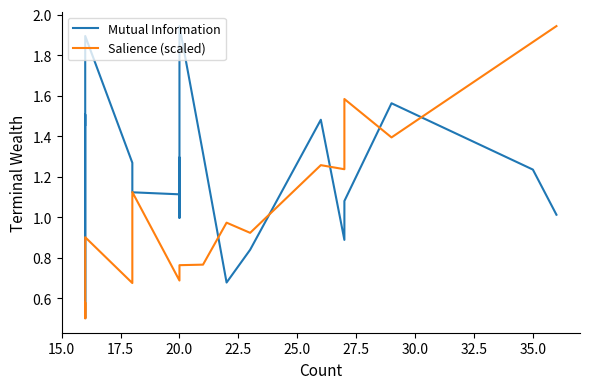

List the series in order of their peak value, lowest first.

Mutual Information, Salience (scaled)